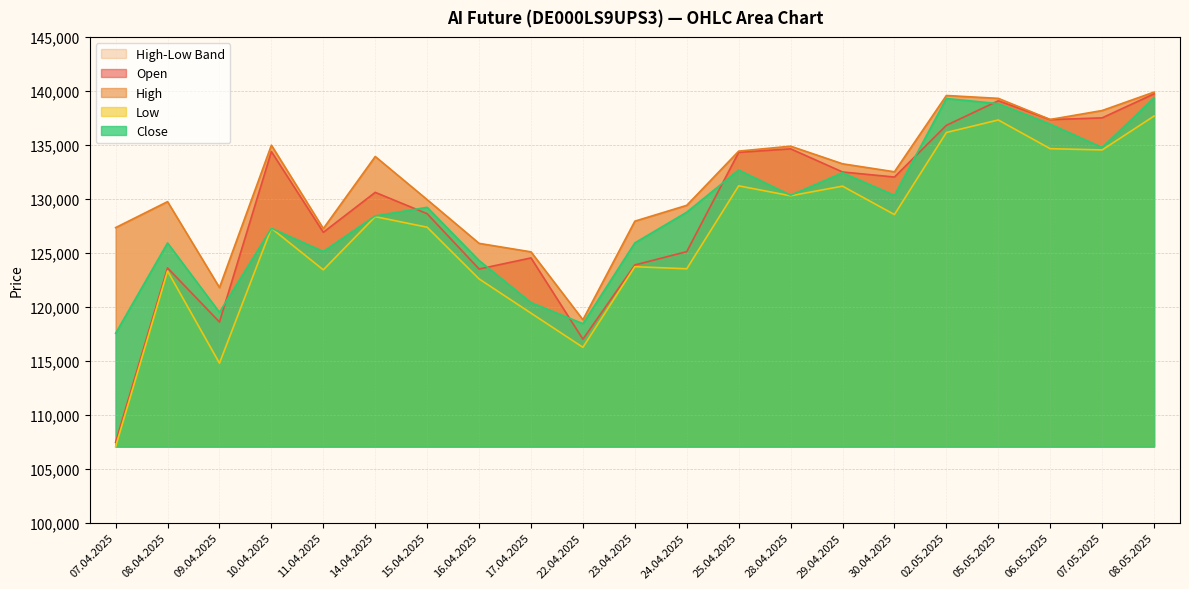

Rank the series by their maximum value, from lowest to highest.

Low, Close, Open, High